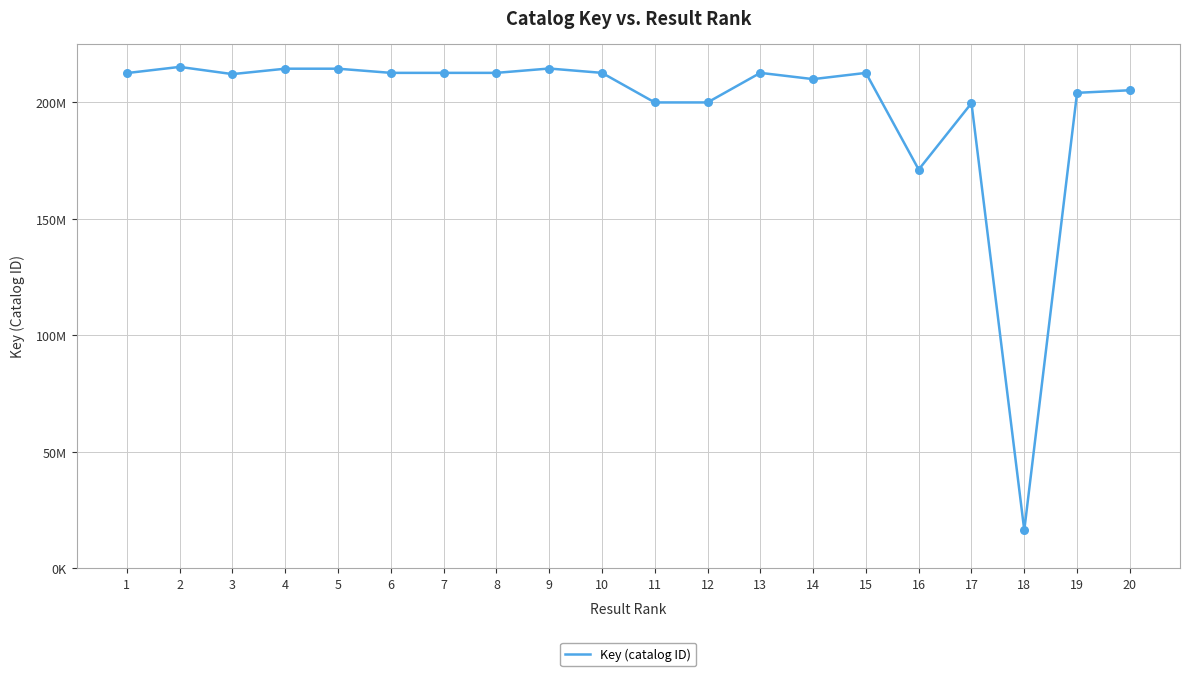

Which has a higher value, 10 or 7?

10